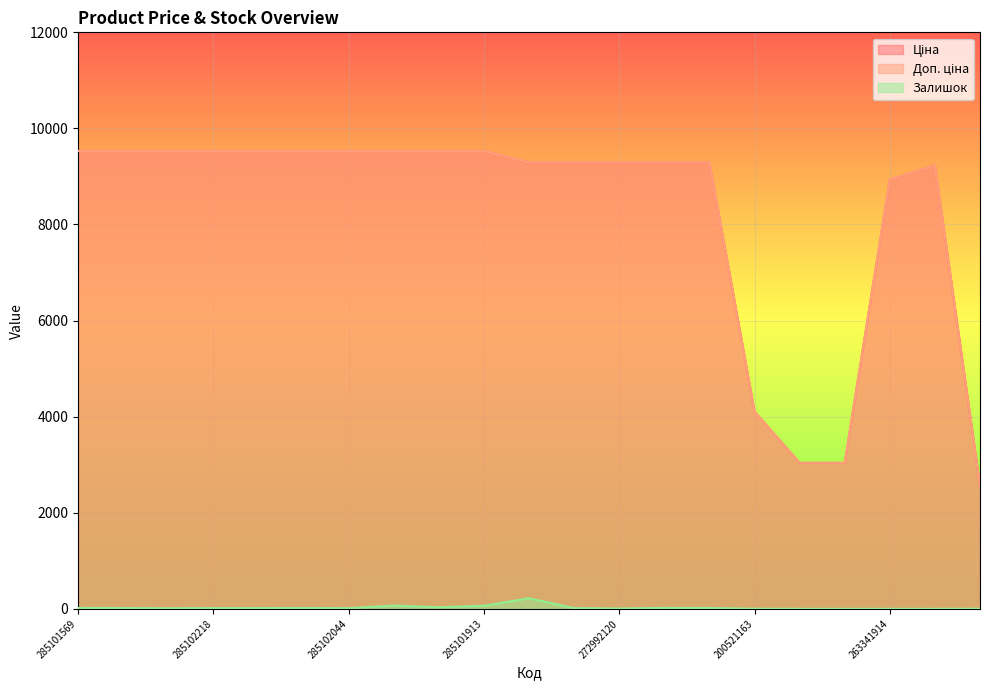

Reading right to left, extract all data points from this chart.

Ціна: 2558.9	9235.4	8936.2	3038.3	3038.3	4104.5	9293.2	9293.2	9293.2	9293.2	9293.2	9531.7	9531.7	9531.7	9531.7	9531.7	9531.7	9531.7	9531.7	9531.7	9531.7
Доп. ціна: 2559.0	9235.4	8936.2	3038.0	3038.0	4105.0	9293.2	9293.2	9293.2	9293.2	9293.2	9531.7	9531.7	9531.7	9531.7	9531.7	9531.7	9531.7	9531.7	9531.7	9531.7
Залишок: 2.0	0.0	0.0	0.0	0.0	2.0	17.0	19.0	6.0	15.0	221.0	63.0	33.0	67.0	14.0	16.0	15.0	15.0	11.0	16.0	19.0